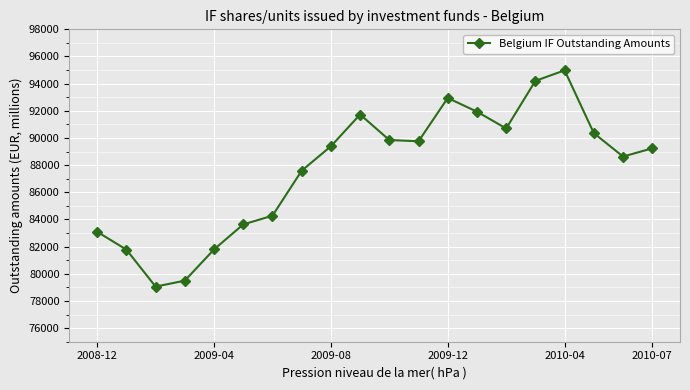

True or false: the data has more than 2 interior local peaks.

True